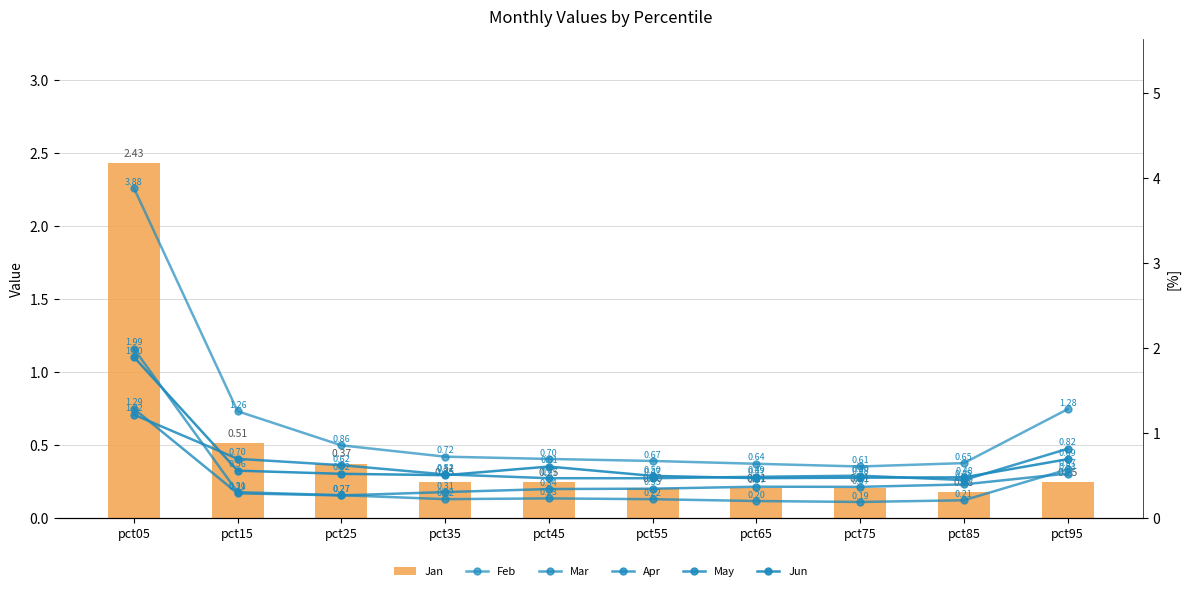

List the series in order of their peak value, highest first.

Feb, Jan, Mar, Jun, Apr, May